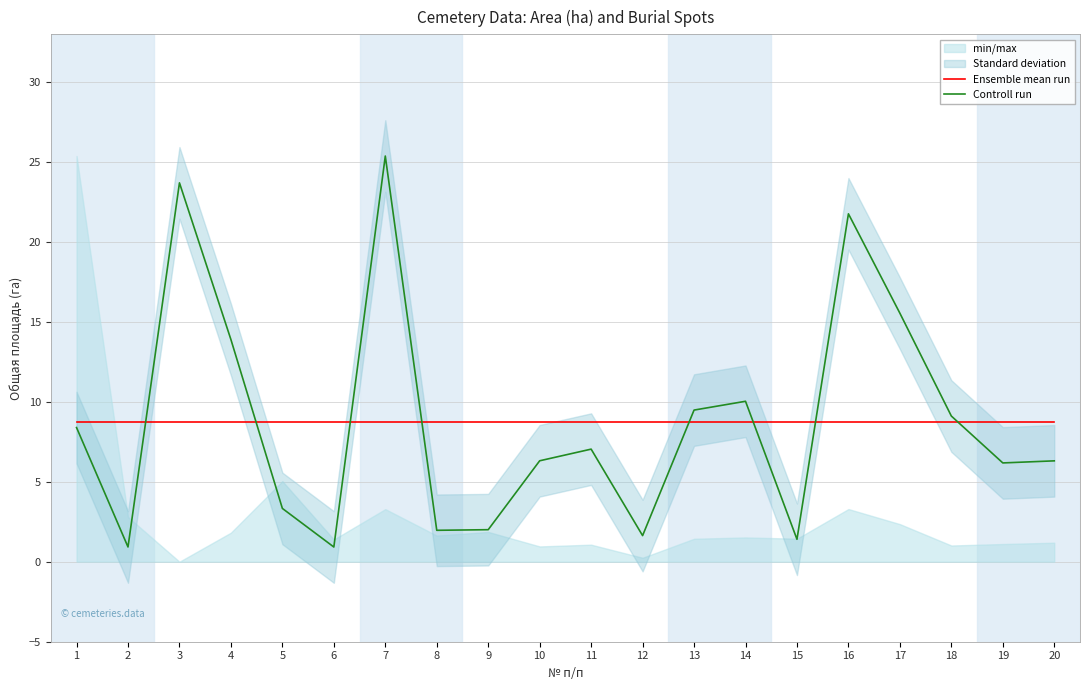

Rank the series by their average value, from highest to lowest.

Controll run, Ensemble mean run